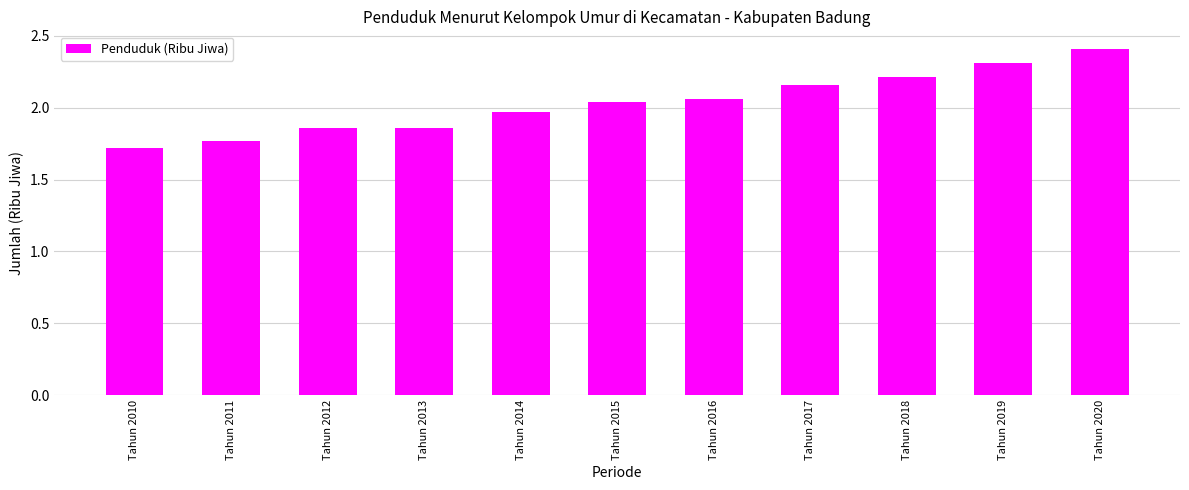

Between Tahun 2014 and Tahun 2012, which is larger?

Tahun 2014